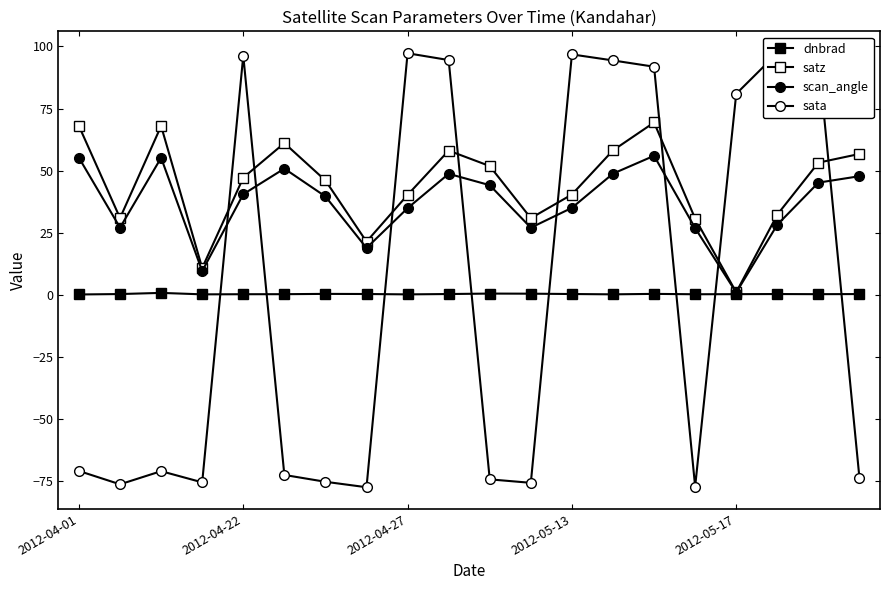

Rank the series by their maximum value, from lowest to highest.

dnbrad, scan_angle, satz, sata